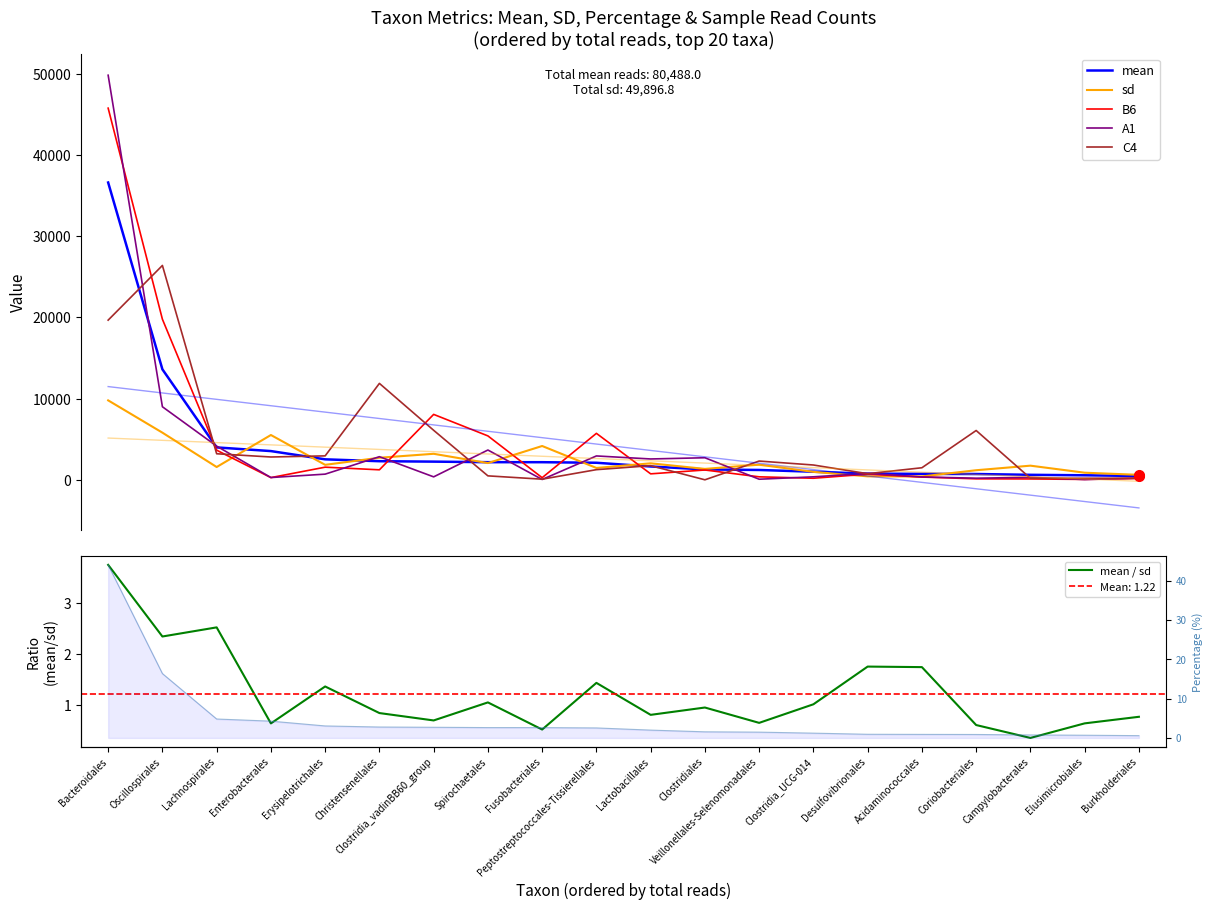

True or false: mean and percentage cross at least once.

False